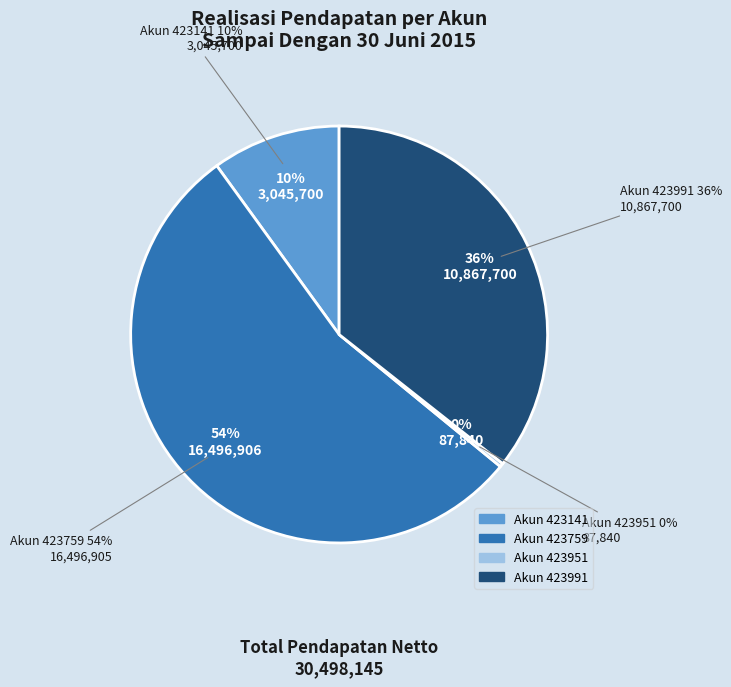

What percentage is the 423759 slice, to the nearest percent?

54%